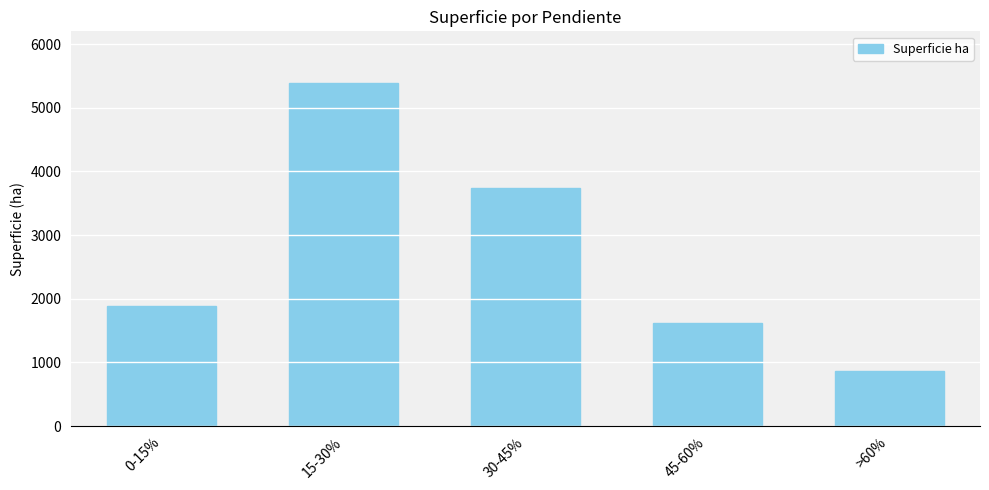

What is the approximate value at 30-45%?

3748.2